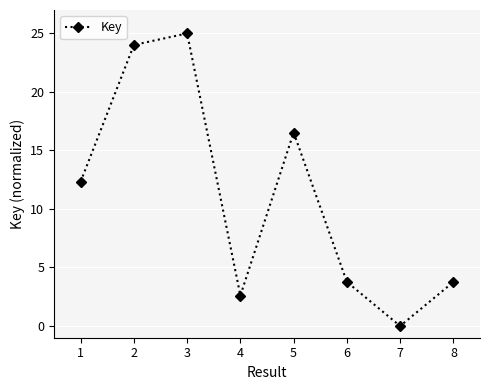

Reading left to right, what are all the values shown in this chart?

12.3	24.0	25.0	2.6	16.5	3.8	0.0	3.8